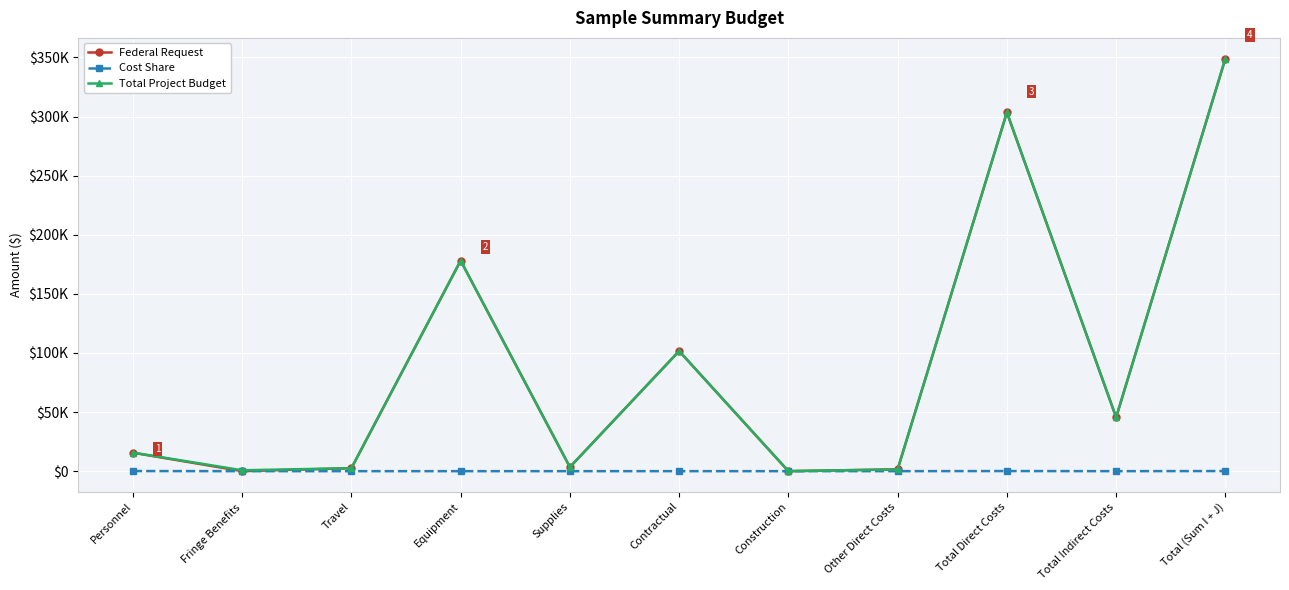

What are all the series names shown in the legend?

Federal Request, Cost Share, Total Project Budget